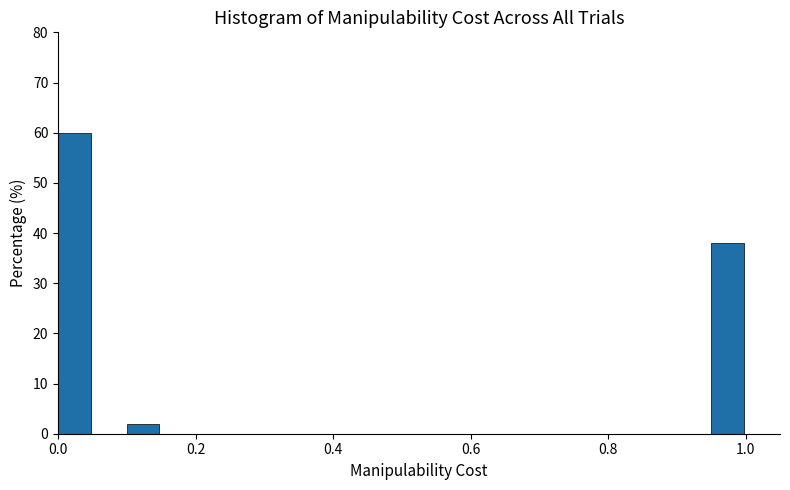

Read against the x-axis, roughly where is the centre of the tallest bar?

0.02